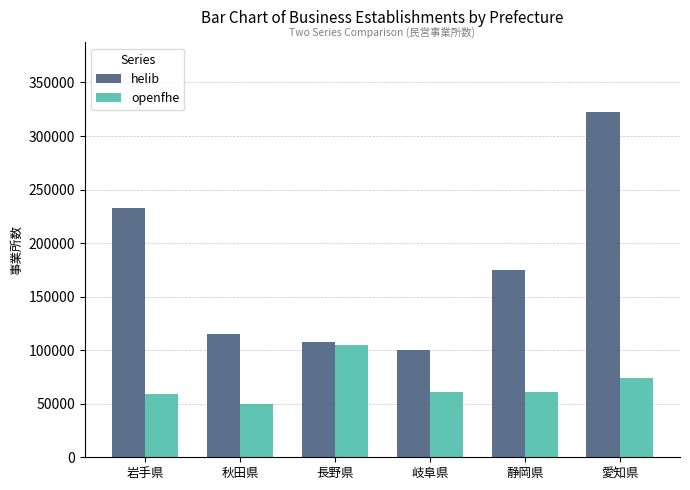

Which series has the largest total across all categories?

helib